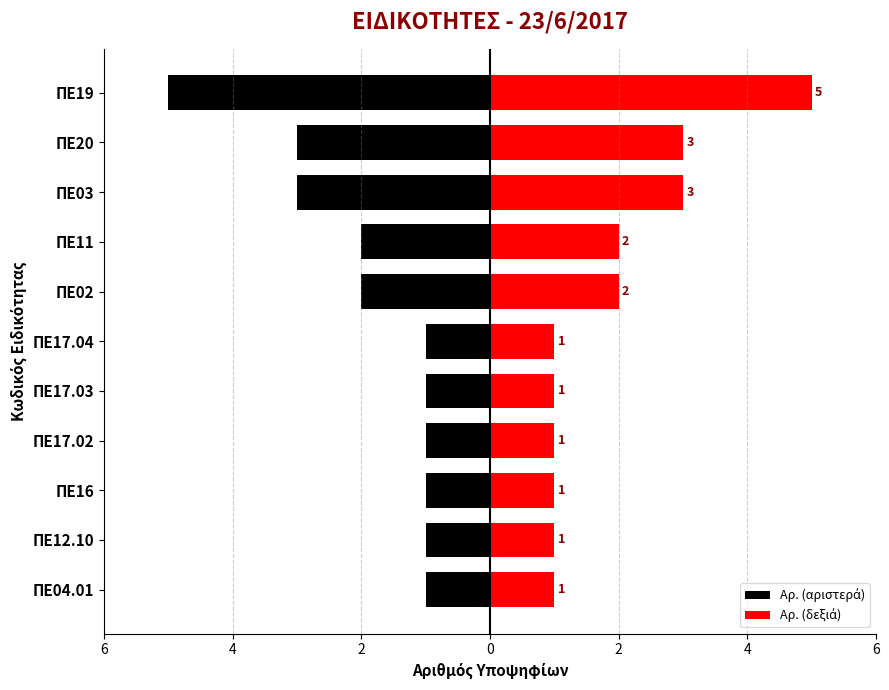

Reading left to right, list all the values displayed in this chart.

Αρ. (αριστερά): -1	-1	-1	-1	-1	-1	-2	-2	-3	-3	-5
Αρ. (δεξιά): 1	1	1	1	1	1	2	2	3	3	5